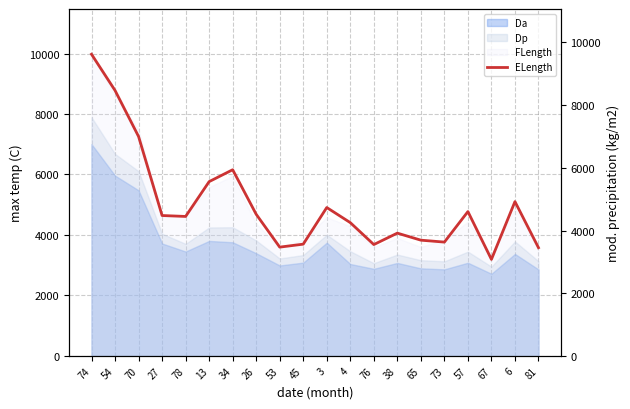

Which has a higher value, 67 or 27?

27